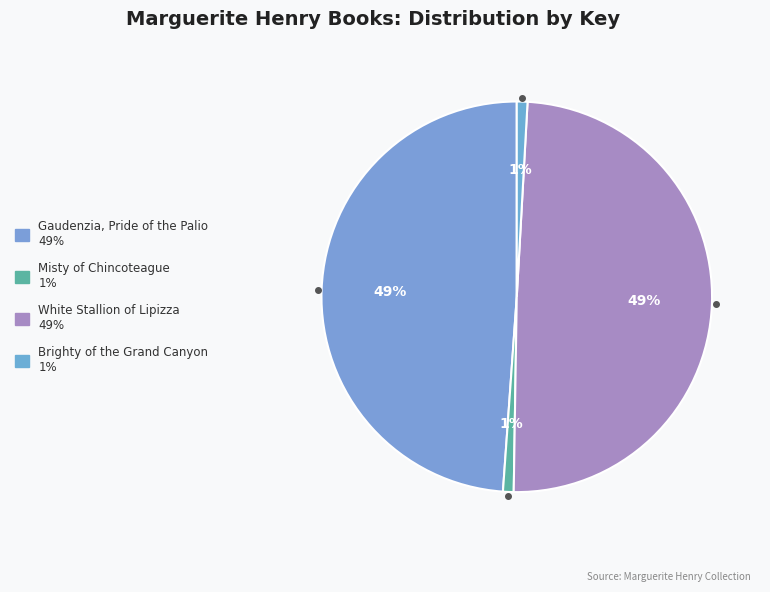

To the nearest percent, what is the difference between the White Stallion of Lipizza and Brighty of the Grand Canyon slice percentages?

48%